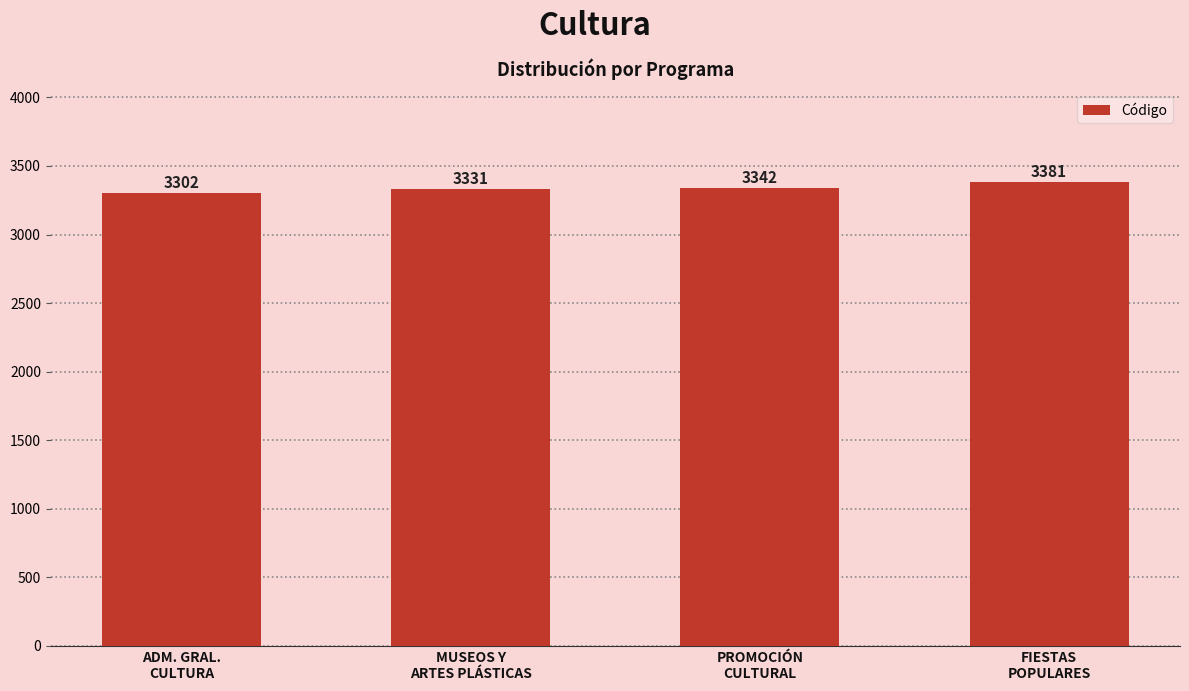

What is the difference between the second highest and second lowest values?

11